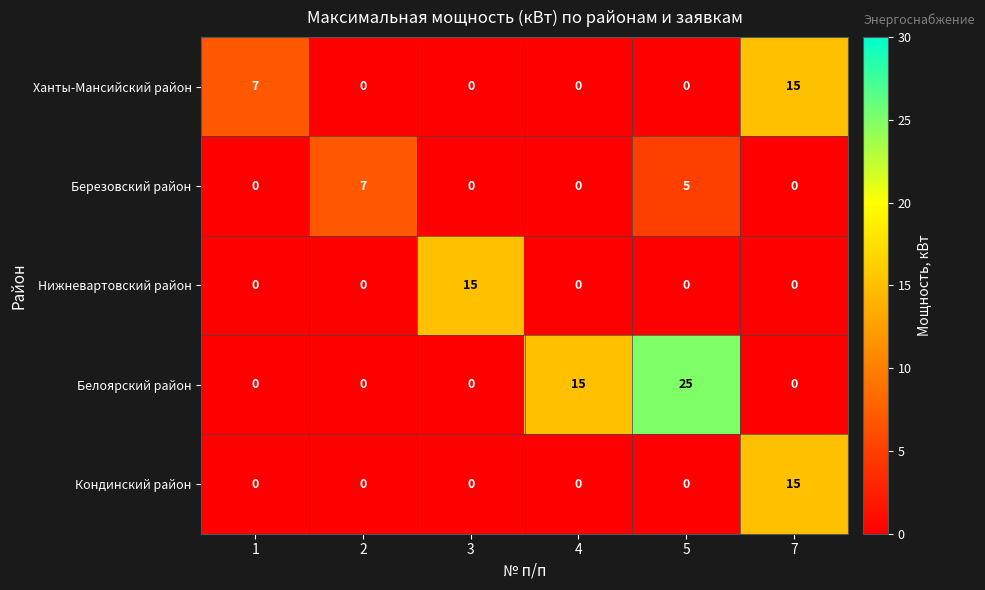

How many Березовский район values are between 0 and 5?

5